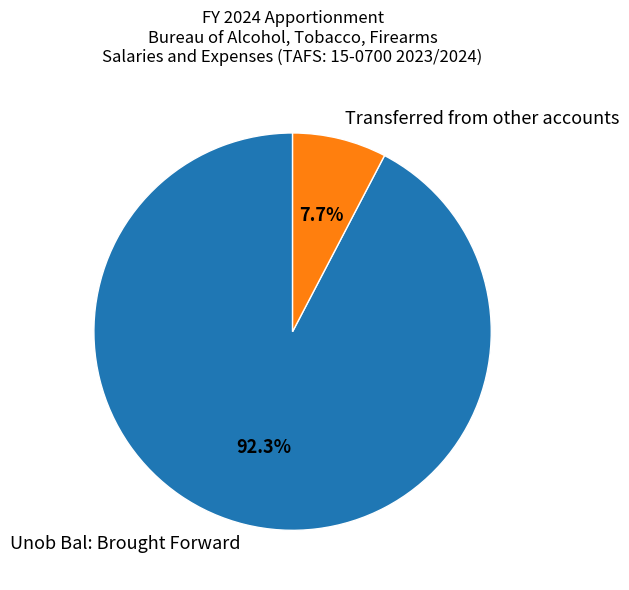

Rank the categories by value from lowest to highest.

Transferred from other accounts, Unob Bal: Brought Forward